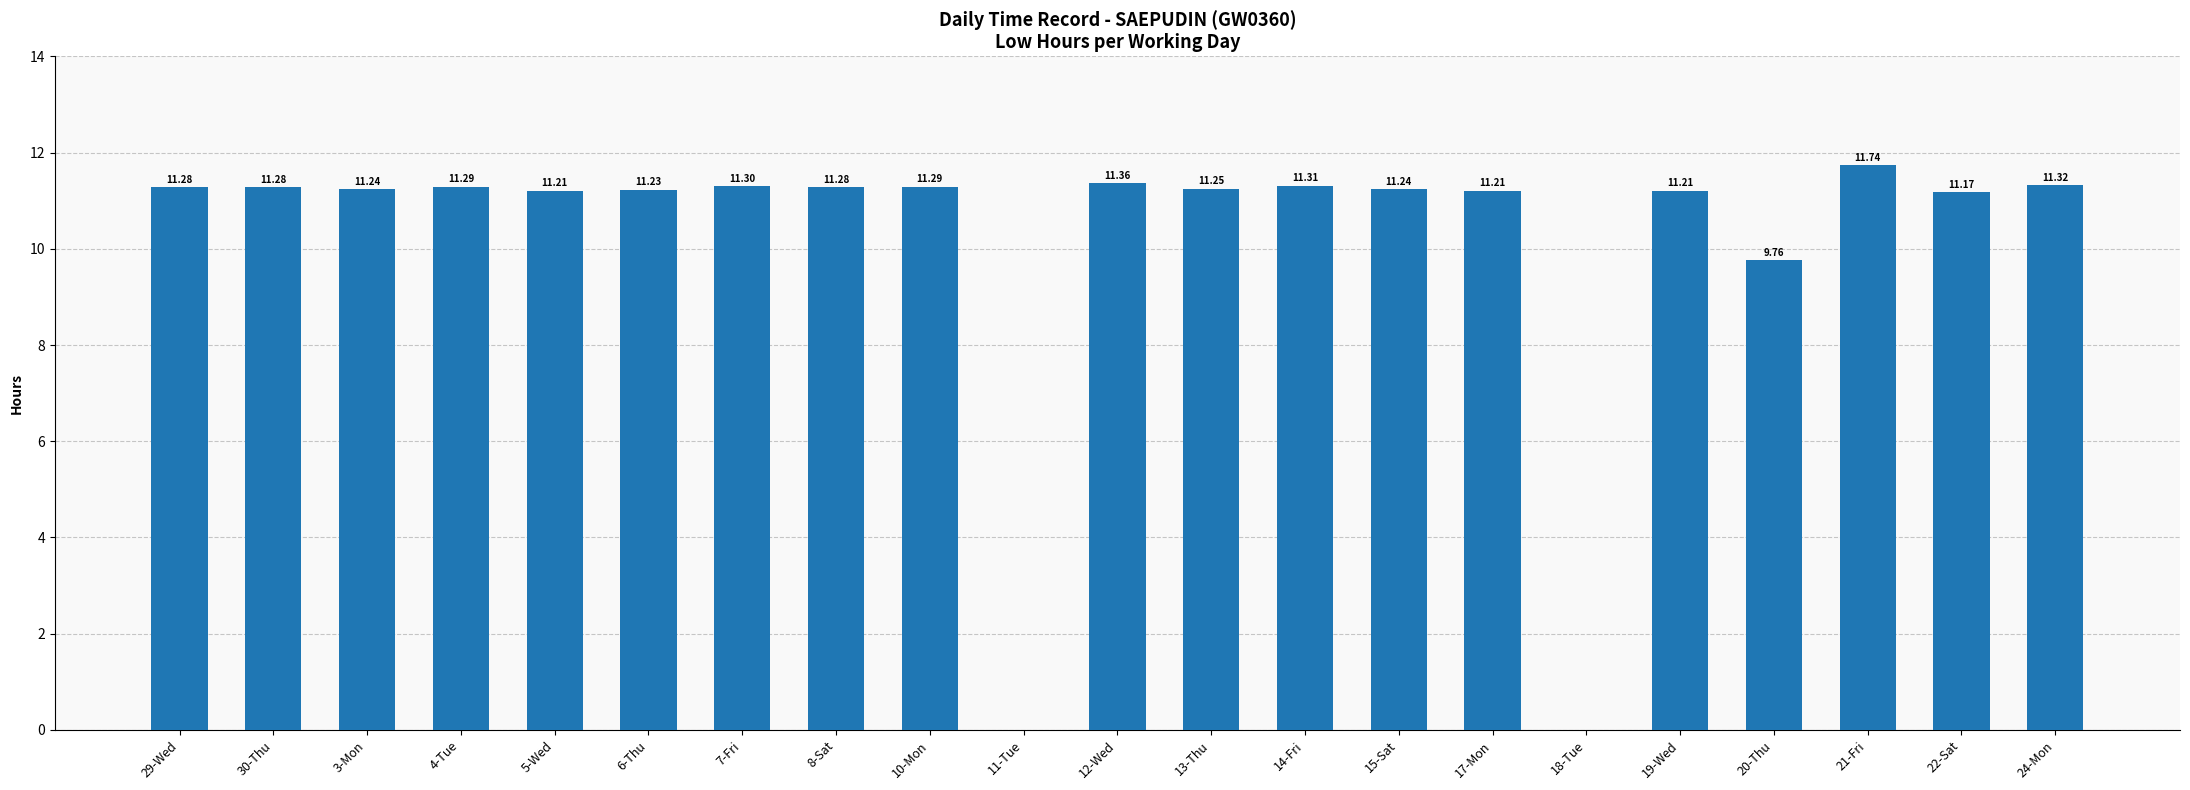

The value at 20-Thu is 9.8. True or false?

True